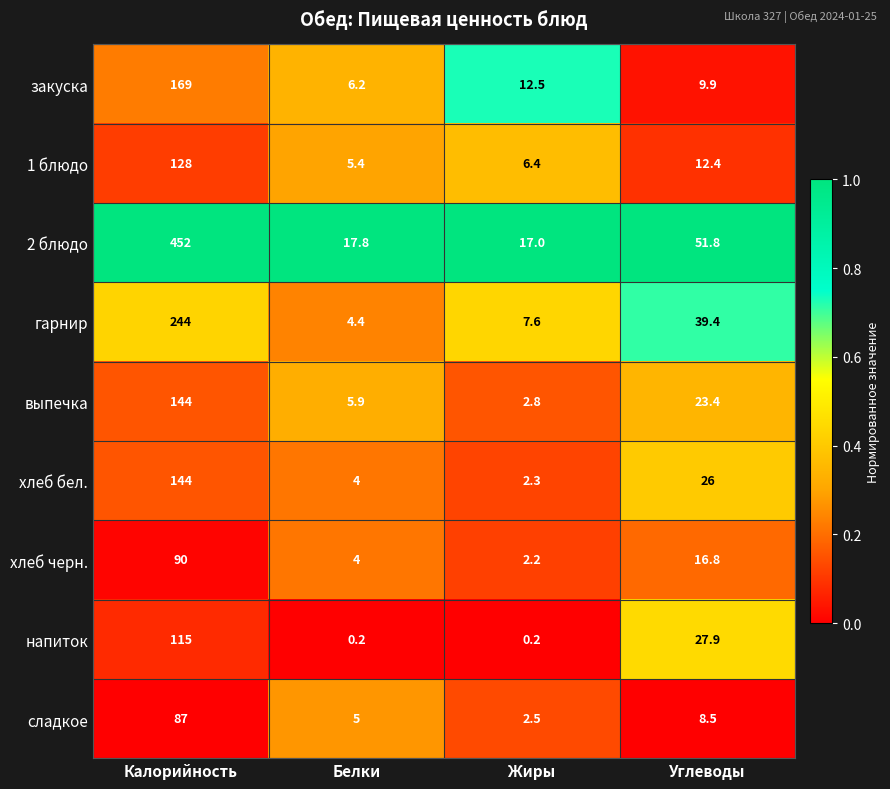

Where does the 2 блюдо series first go above 51?

Калорийность